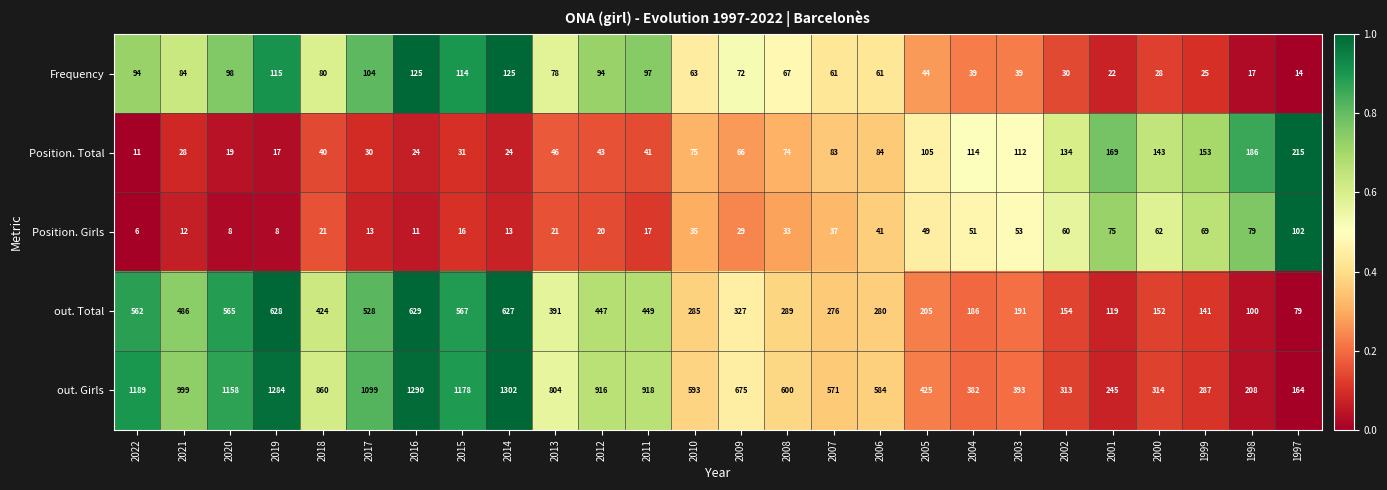

Which series has the largest range (max minus min)?

out. Girls